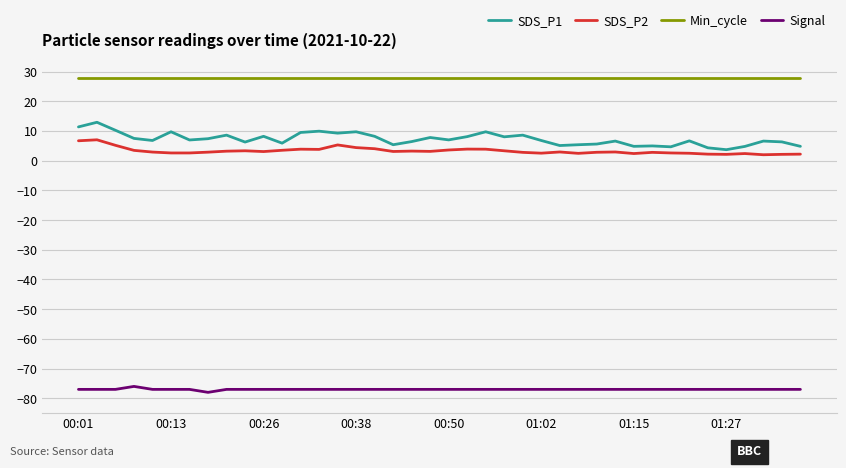

What are all the series names shown in the legend?

SDS_P1, SDS_P2, Min_cycle, Signal